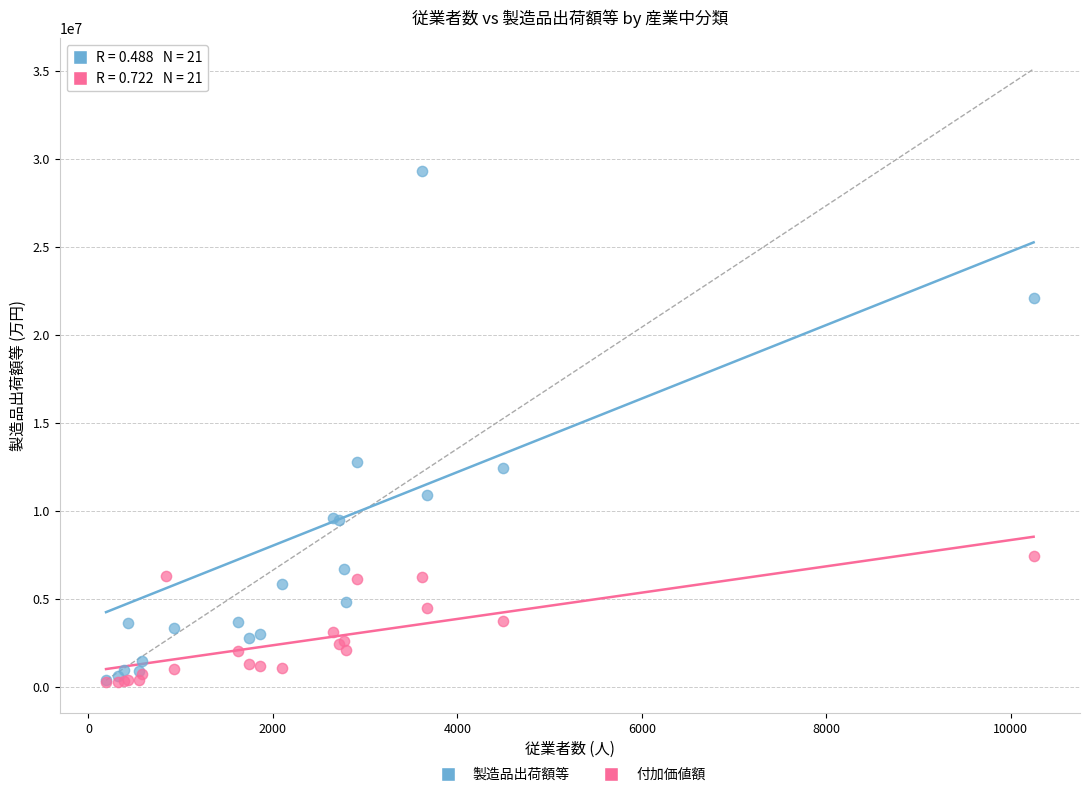

In the 製造品出荷額等 series, what Y value is closest to 17742637?

22062638